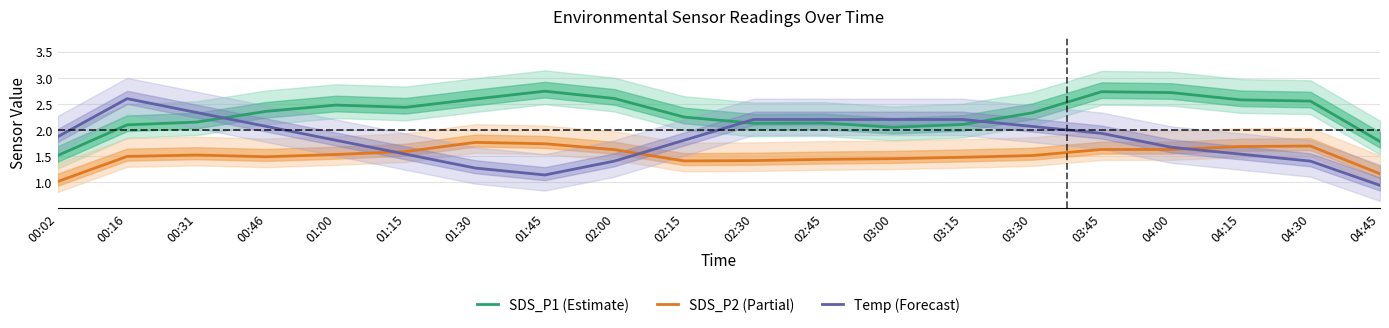

Is this an area chart (filled region under the line)?

No